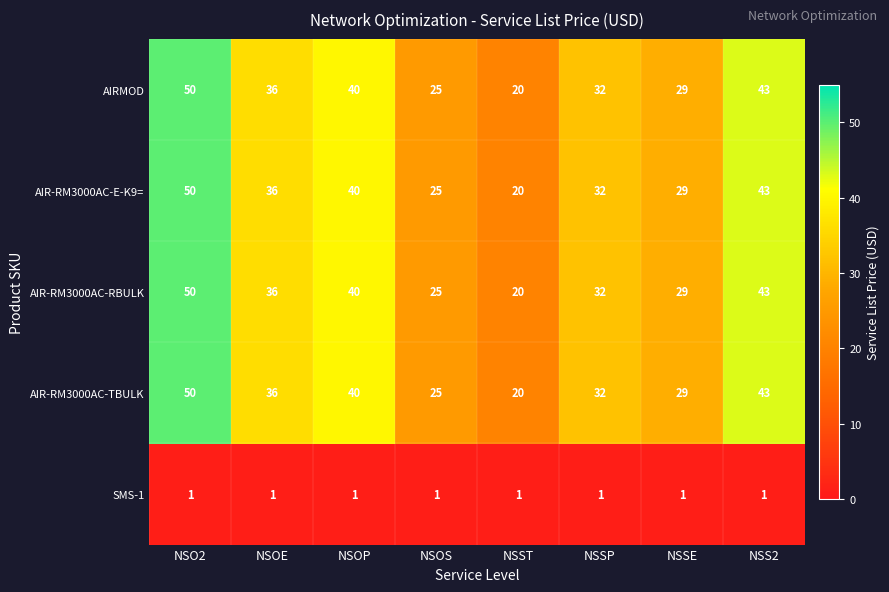

How many distinct data groups are displayed?

5